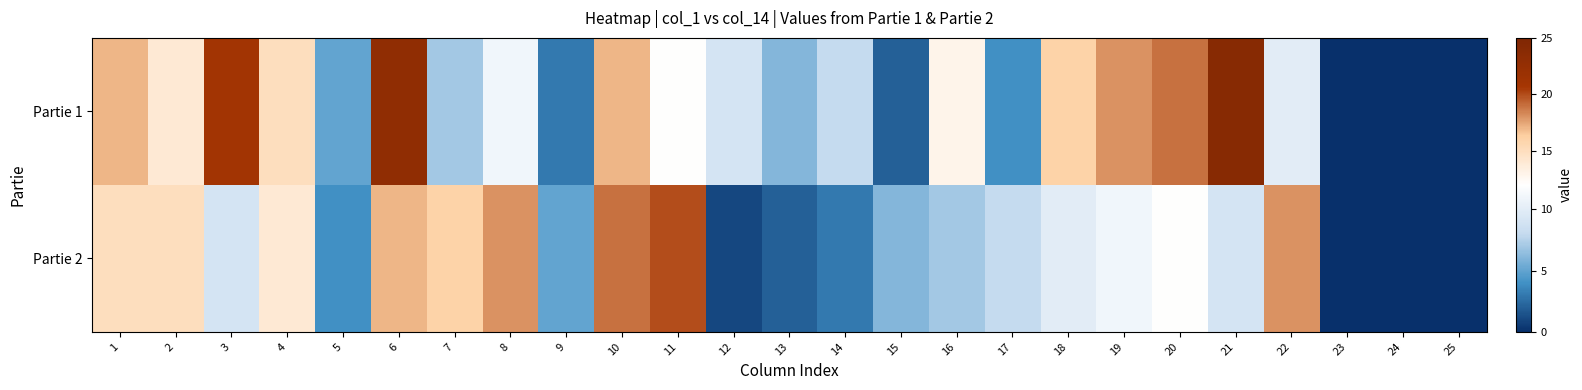

At which category does the chart reach its peak across all series?

21